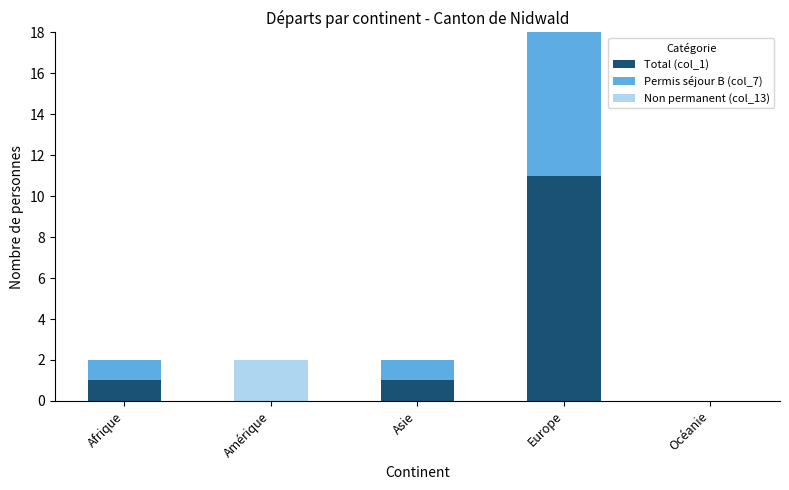

Which series has the largest range (max minus min)?

Non permanent (col_13)